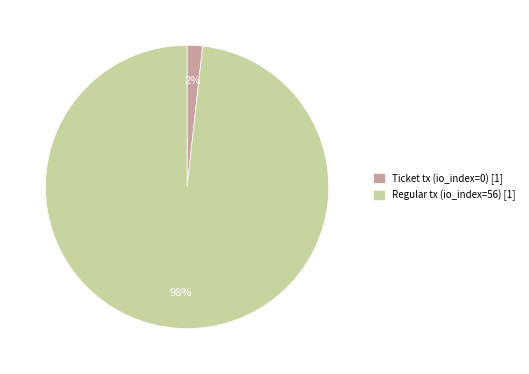

Does any single category account for the majority?

Yes